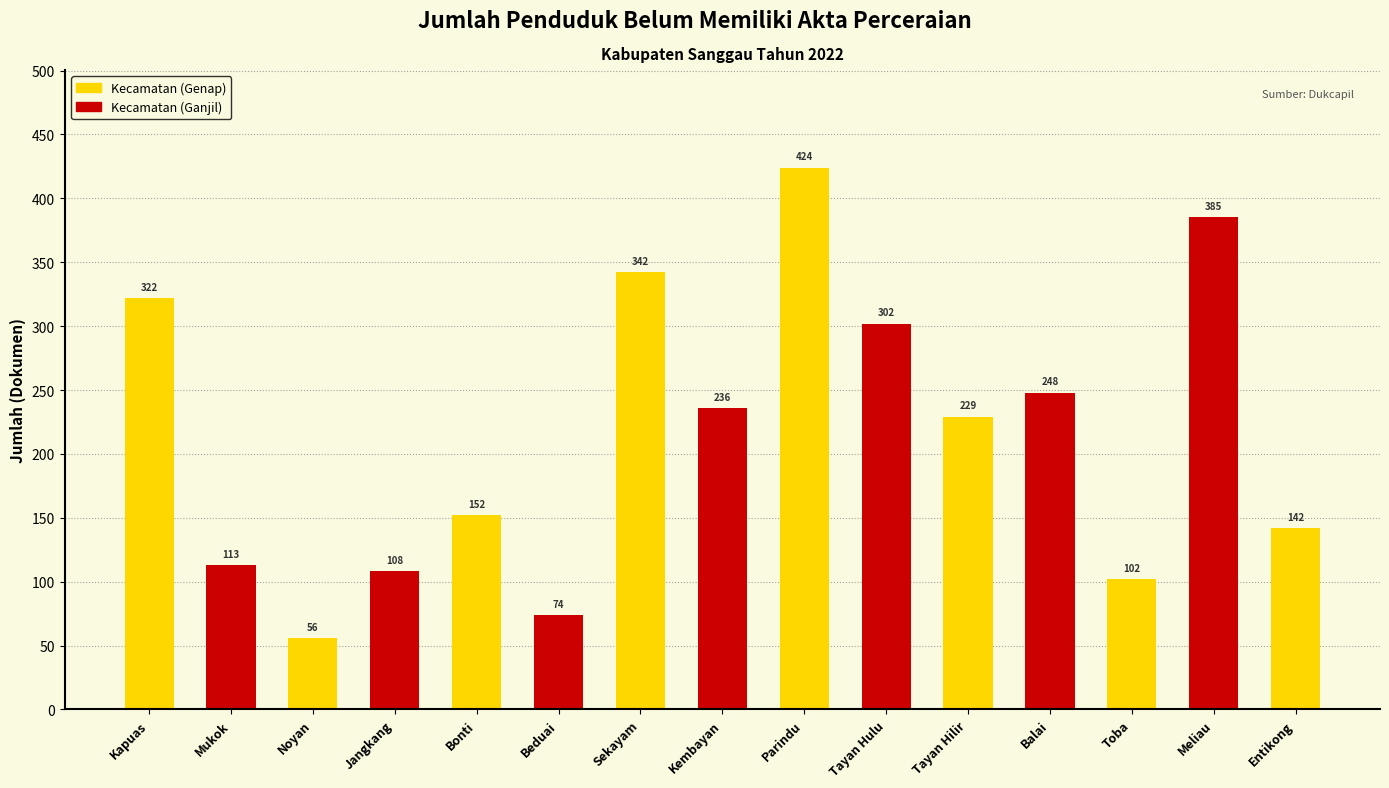

What is the difference between the maximum and second lowest values?

350